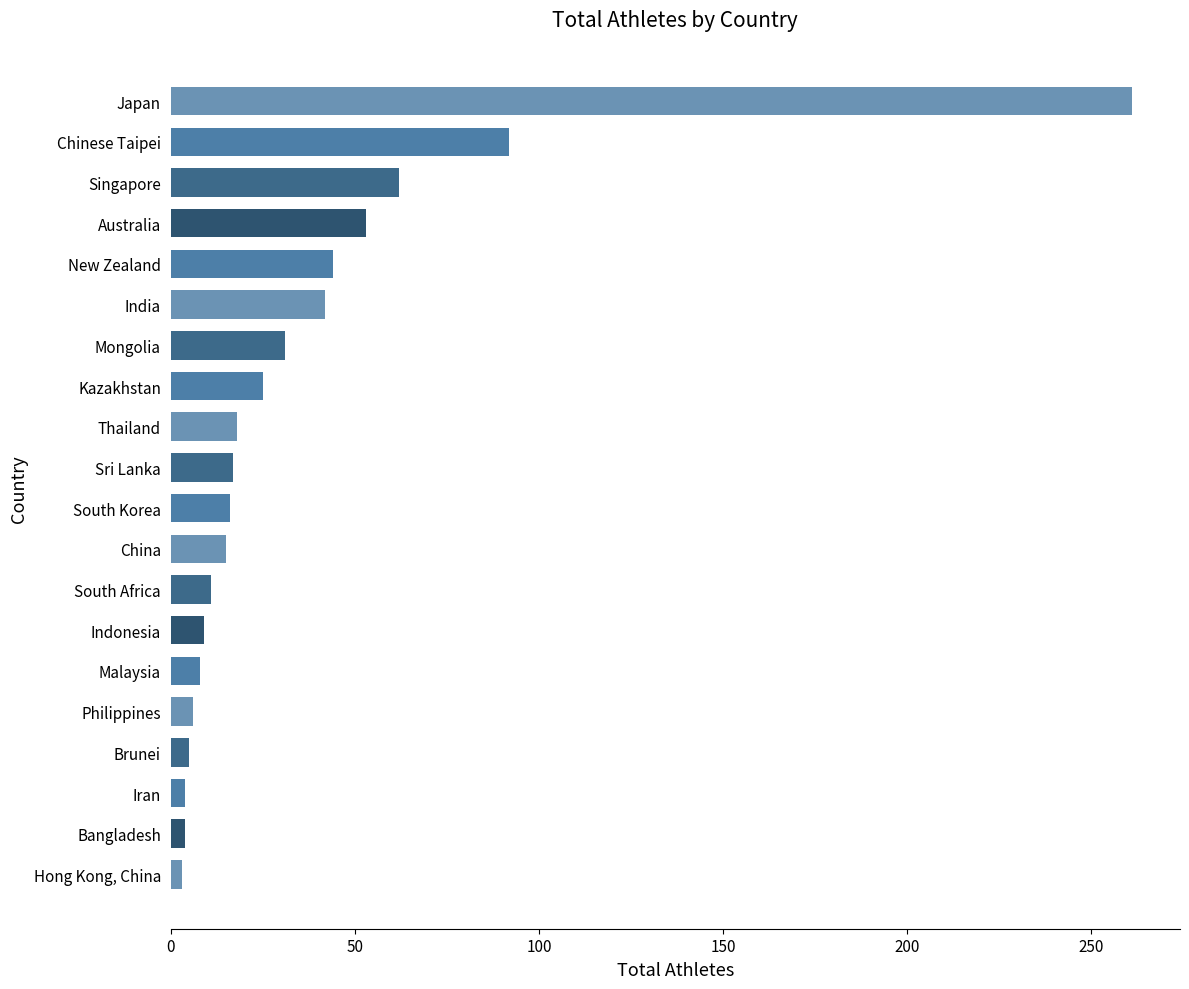

What is the change in value from China to Chinese Taipei?

+77